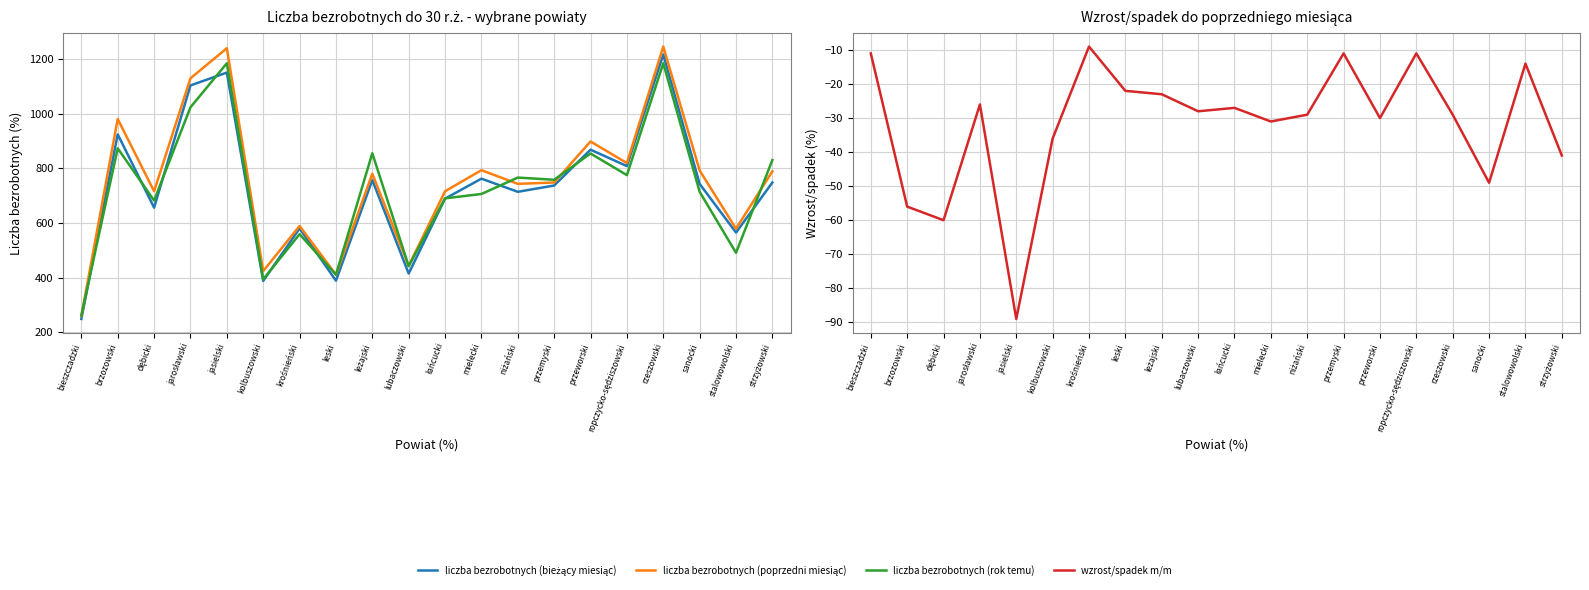

Reading left to right, what are all the values shown in this chart?

liczba bezrobotnych (bieżący miesiąc): bieszczadzki=249	brzozowski=924	dębicki=656	jarosławski=1103	jasielski=1150	kolbuszowski=388	krośnieński=580	leski=389	leżajski=757	lubaczowski=415	łańcucki=689	mielecki=762	niżański=714	przemyski=737	przeworski=868	ropczycko-sędziszowski=808	rzeszowski=1216	sanocki=743	stalowowolski=565	strzyżowski=748
liczba bezrobotnych (poprzedni miesiąc): bieszczadzki=260	brzozowski=980	dębicki=716	jarosławski=1129	jasielski=1239	kolbuszowski=424	krośnieński=589	leski=411	leżajski=780	lubaczowski=443	łańcucki=716	mielecki=793	niżański=743	przemyski=748	przeworski=898	ropczycko-sędziszowski=819	rzeszowski=1245	sanocki=792	stalowowolski=579	strzyżowski=789
liczba bezrobotnych (rok temu): bieszczadzki=262	brzozowski=873	dębicki=682	jarosławski=1023	jasielski=1184	kolbuszowski=394	krośnieński=559	leski=411	leżajski=855	lubaczowski=442	łańcucki=690	mielecki=706	niżański=766	przemyski=758	przeworski=854	ropczycko-sędziszowski=775	rzeszowski=1184	sanocki=714	stalowowolski=491	strzyżowski=830
wzrost/spadek m/m: bieszczadzki=-11	brzozowski=-56	dębicki=-60	jarosławski=-26	jasielski=-89	kolbuszowski=-36	krośnieński=-9	leski=-22	leżajski=-23	lubaczowski=-28	łańcucki=-27	mielecki=-31	niżański=-29	przemyski=-11	przeworski=-30	ropczycko-sędziszowski=-11	rzeszowski=-29	sanocki=-49	stalowowolski=-14	strzyżowski=-41